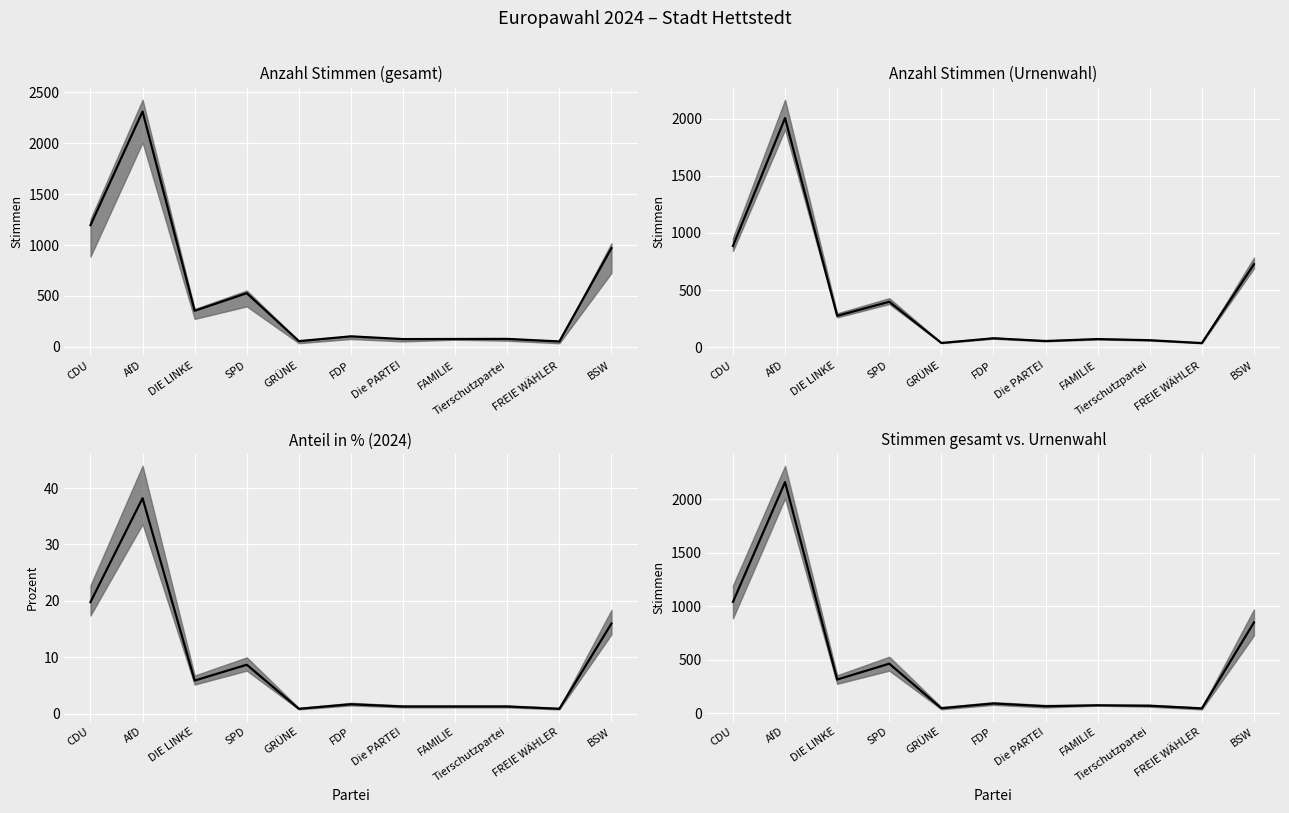

Reading left to right, list all the values displayed in this chart.

1040.0	2159.0	314.0	462.0	46.0	90.0	64.5	73.5	69.0	44.0	847.5